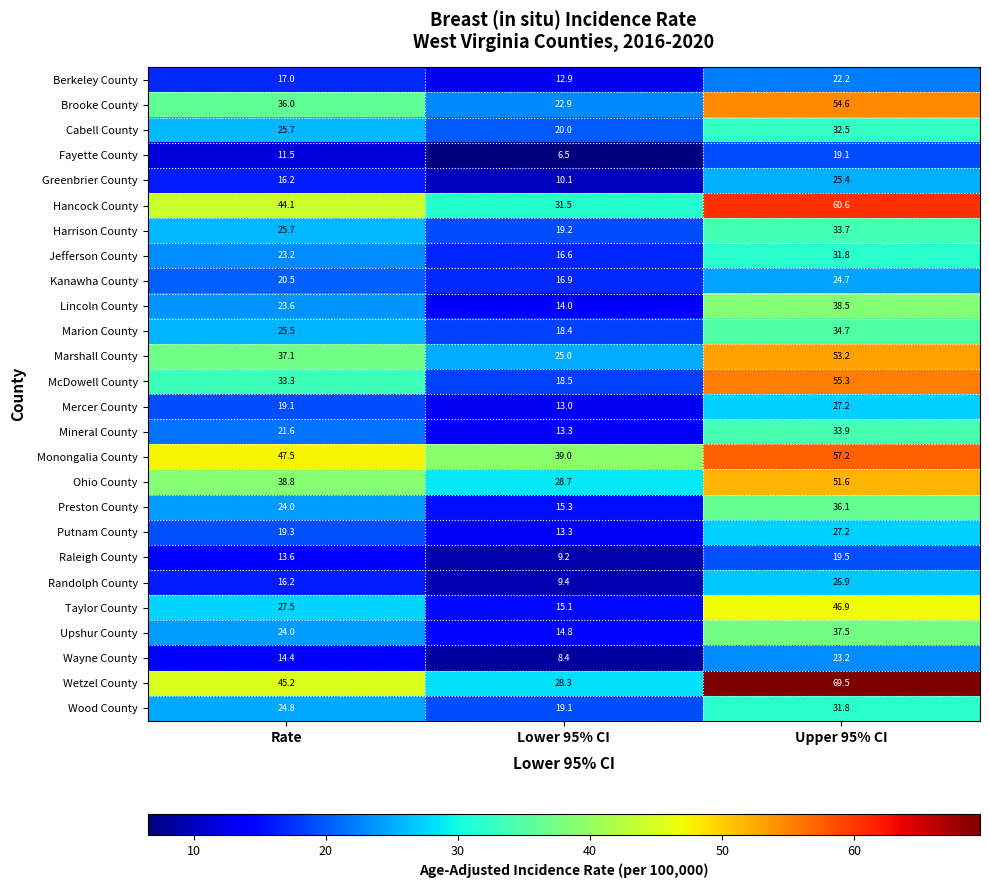

What is the spread (max minus min) of values at Upper 95% CI?

50.4